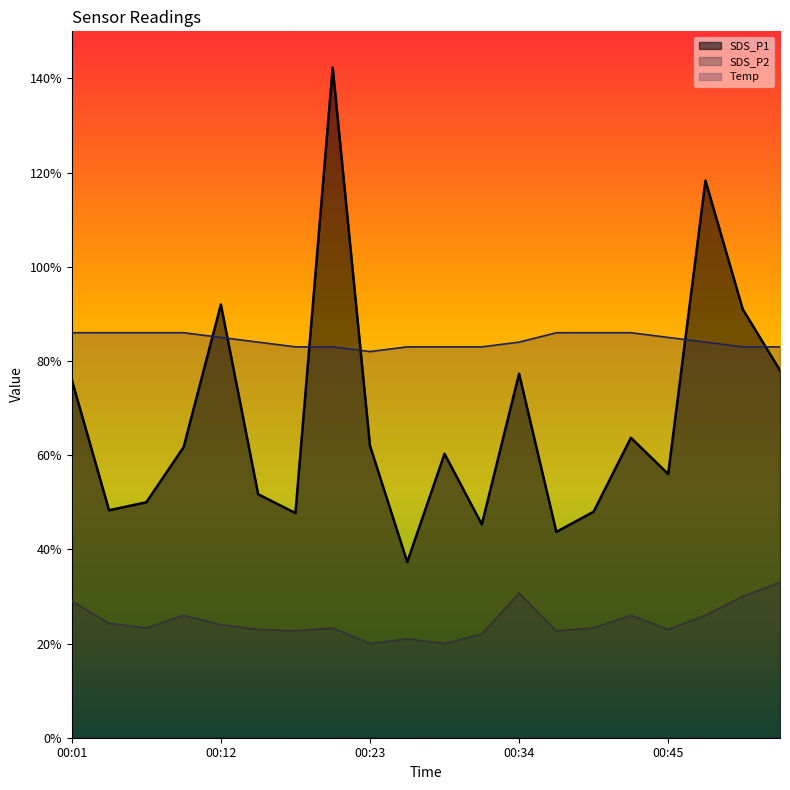

Where do Temp and SDS_P1 first cross each other?

00:09 and 00:12